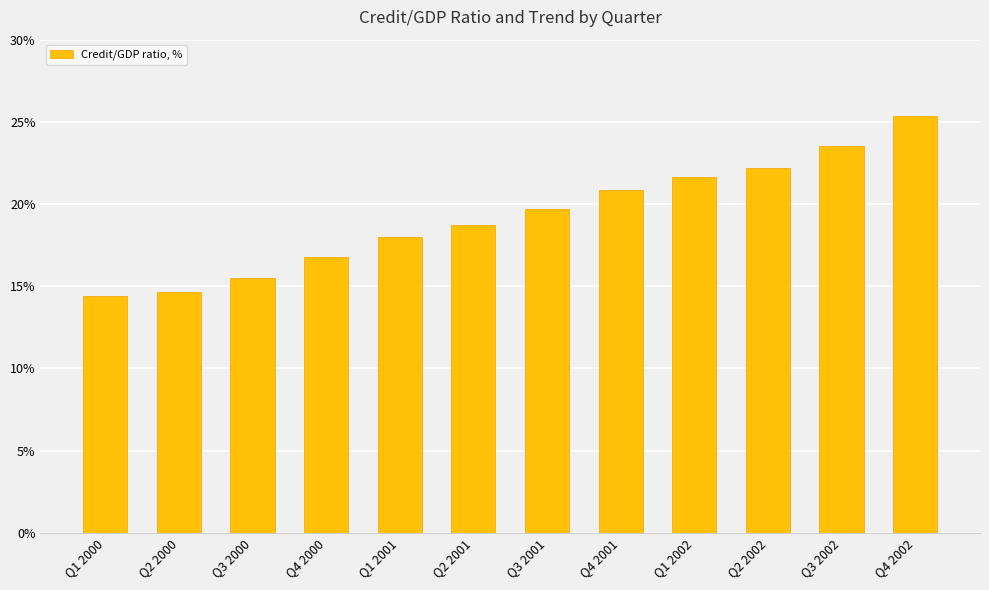

Rank the categories by value from lowest to highest.

Q1 2000, Q2 2000, Q3 2000, Q4 2000, Q1 2001, Q2 2001, Q3 2001, Q4 2001, Q1 2002, Q2 2002, Q3 2002, Q4 2002